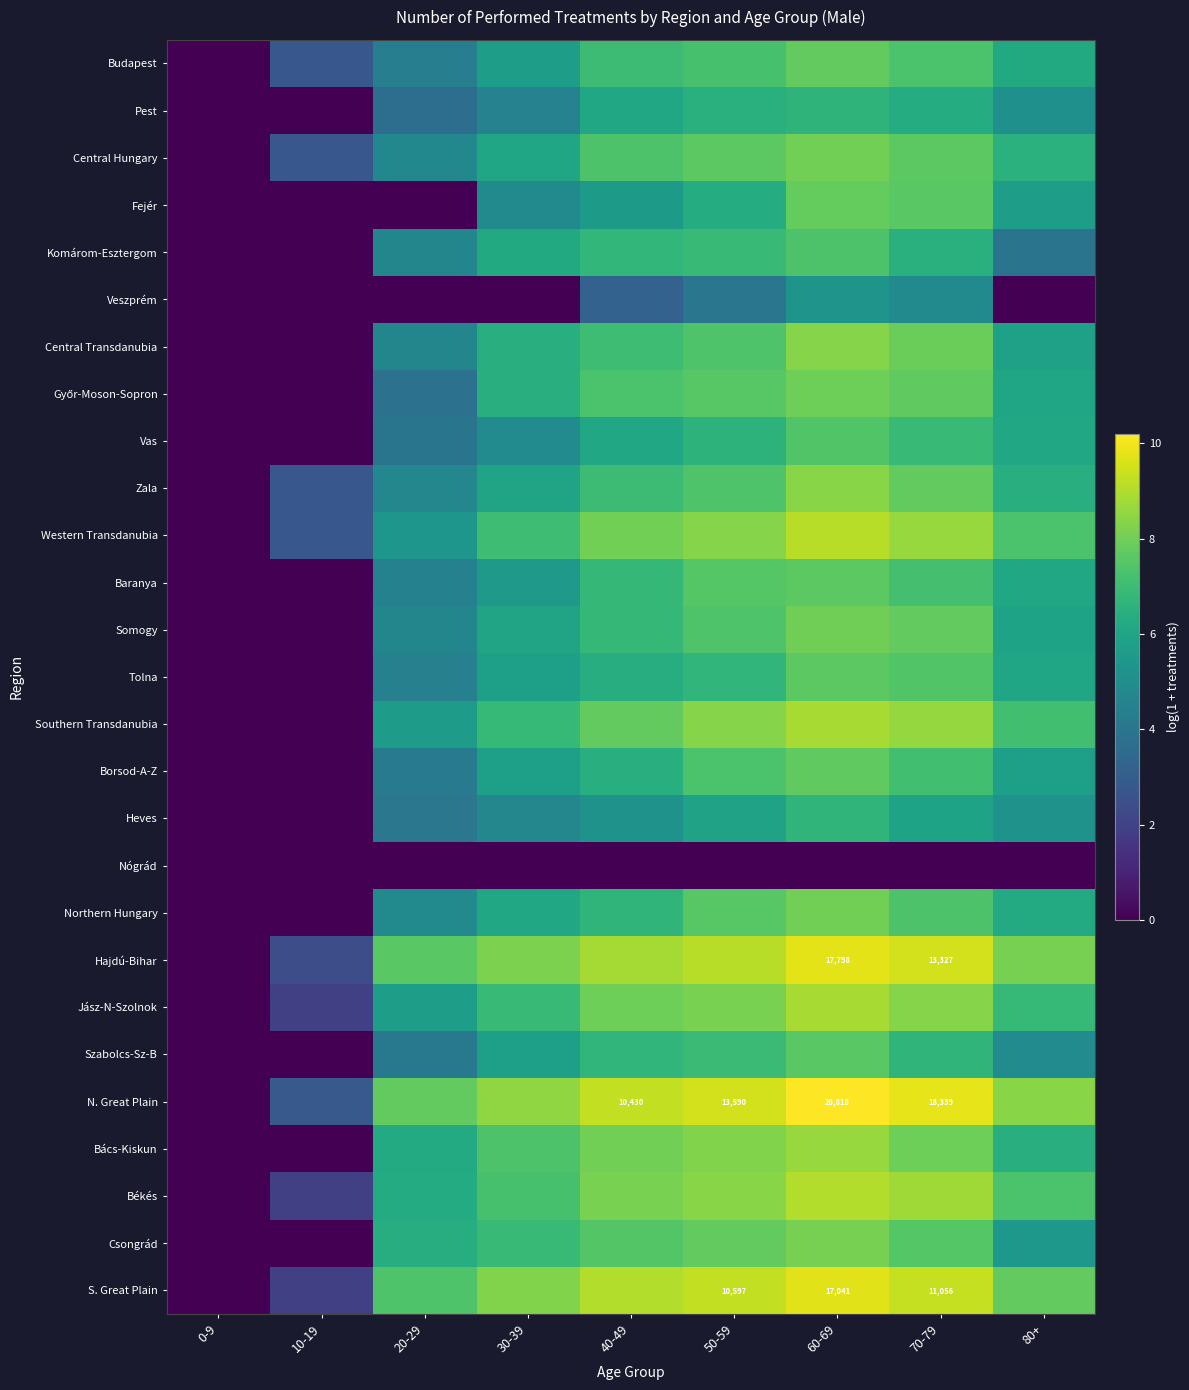

How many categories are shown in the chart?

9